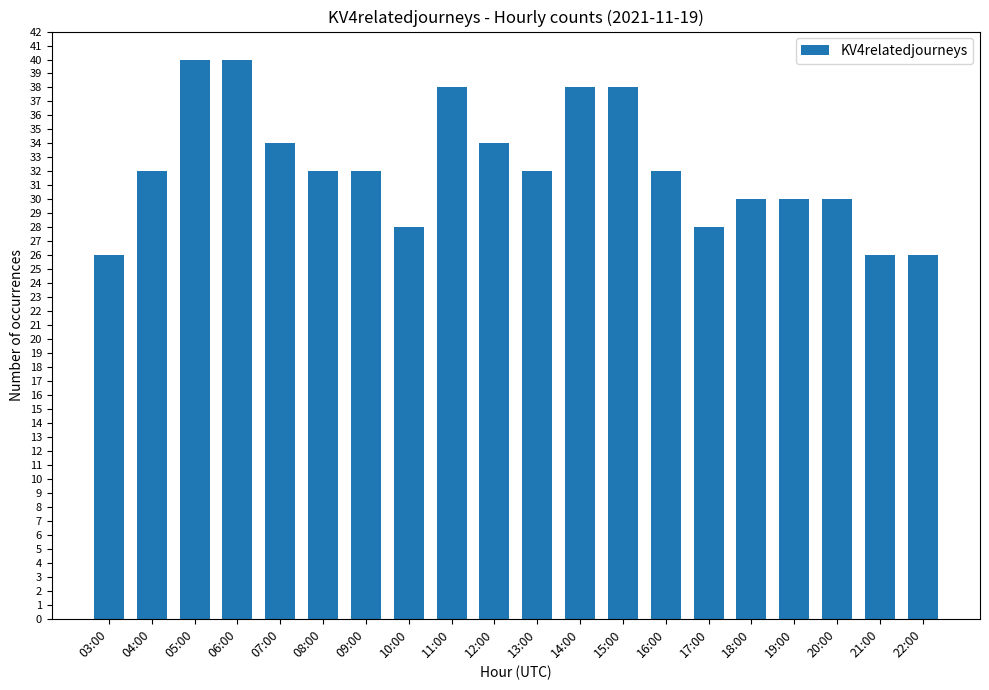

What is the maximum value shown in the chart?

40